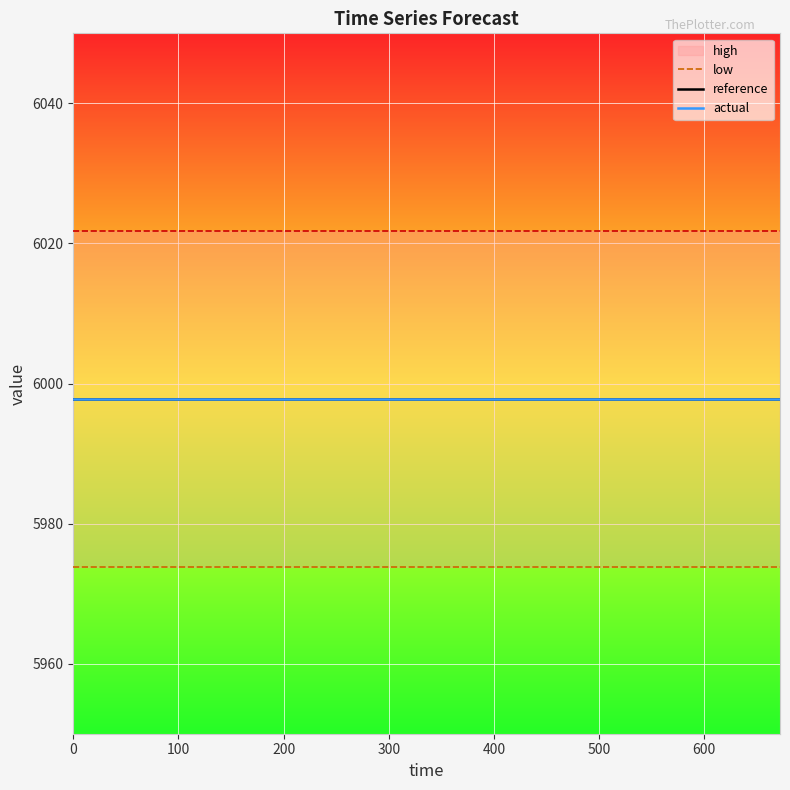

True or false: low has a value of 5973.8 at 9.

True